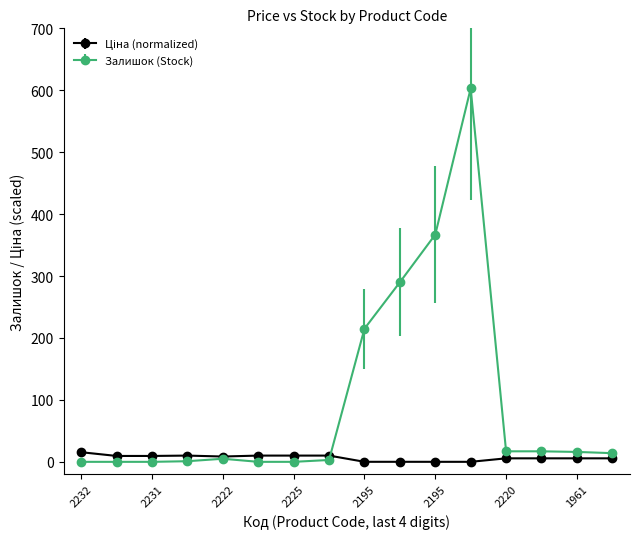

Which series has the widest spread of values?

Залишок (Stock)